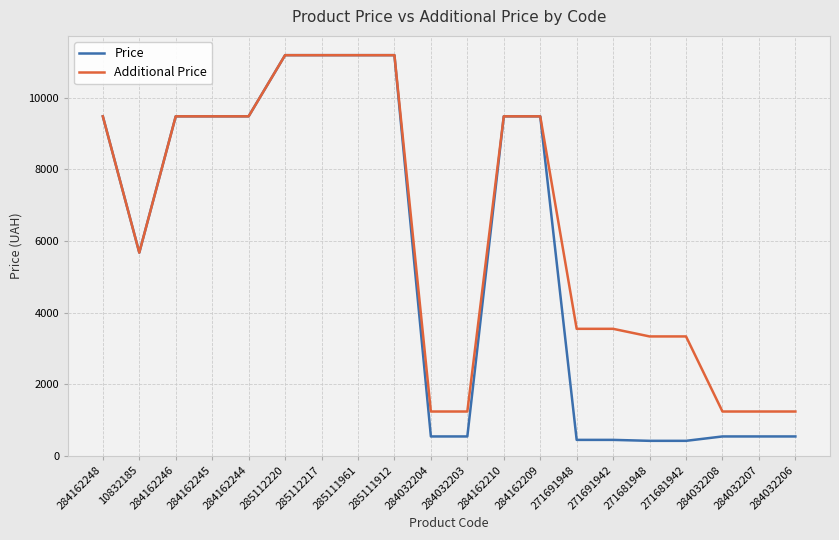

Which series has the largest range (max minus min)?

Price